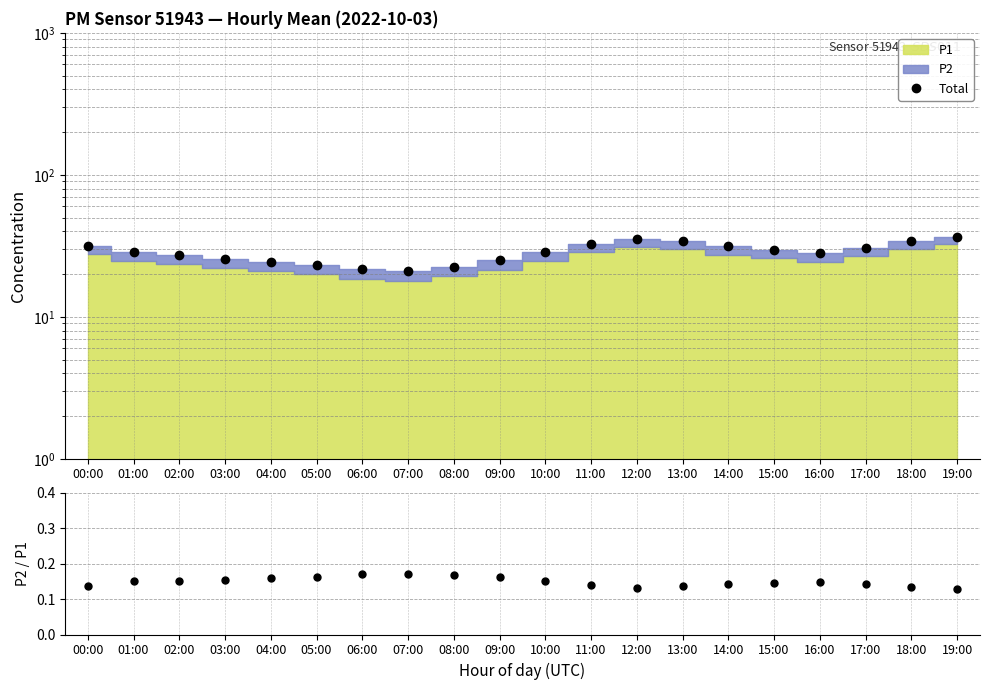

Does the chart have visible grid lines?

Yes